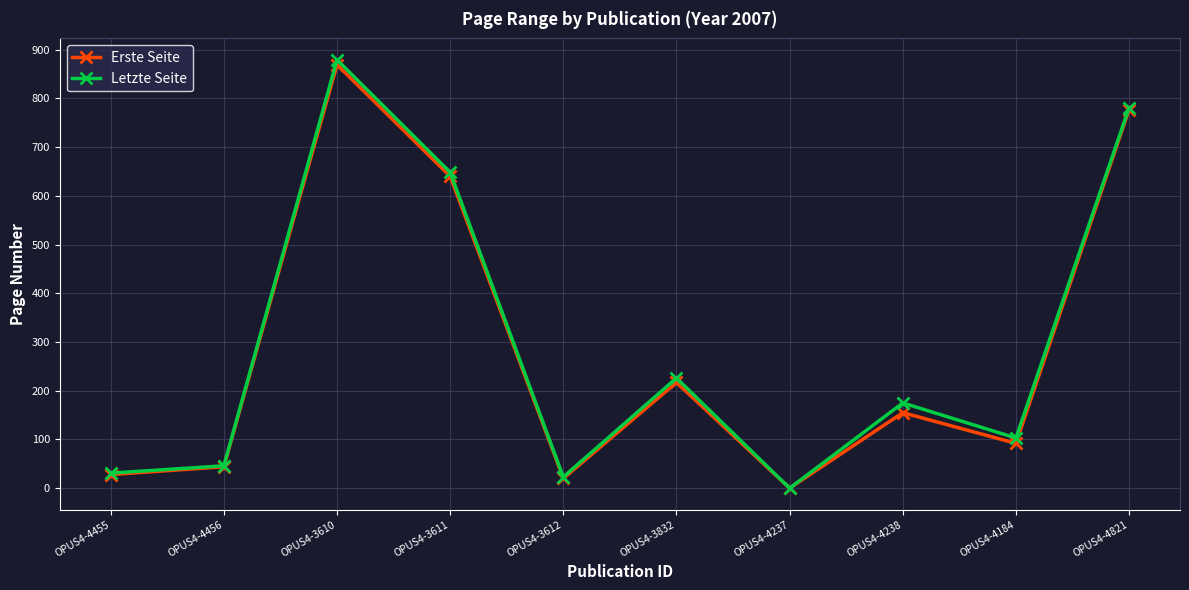

How many values in Erste Seite are above zero?

9